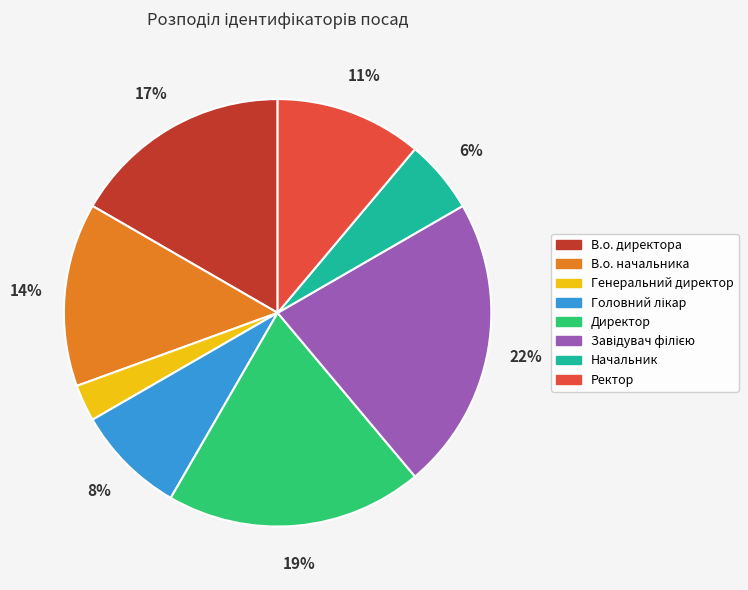

Approximately how many times larger is the value at В.о. директора compared to Директор?

0.9